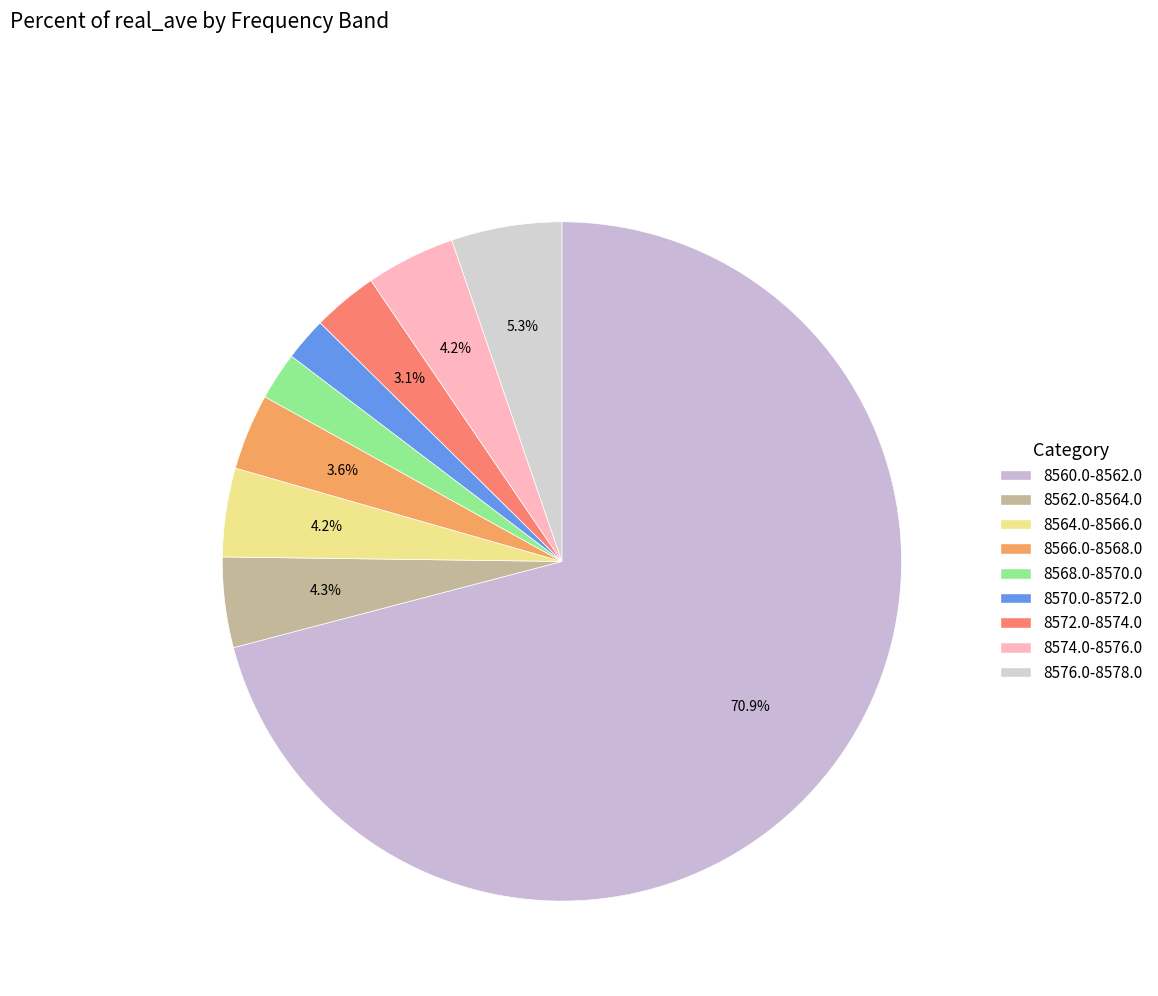

How many slices are in this pie chart?

9